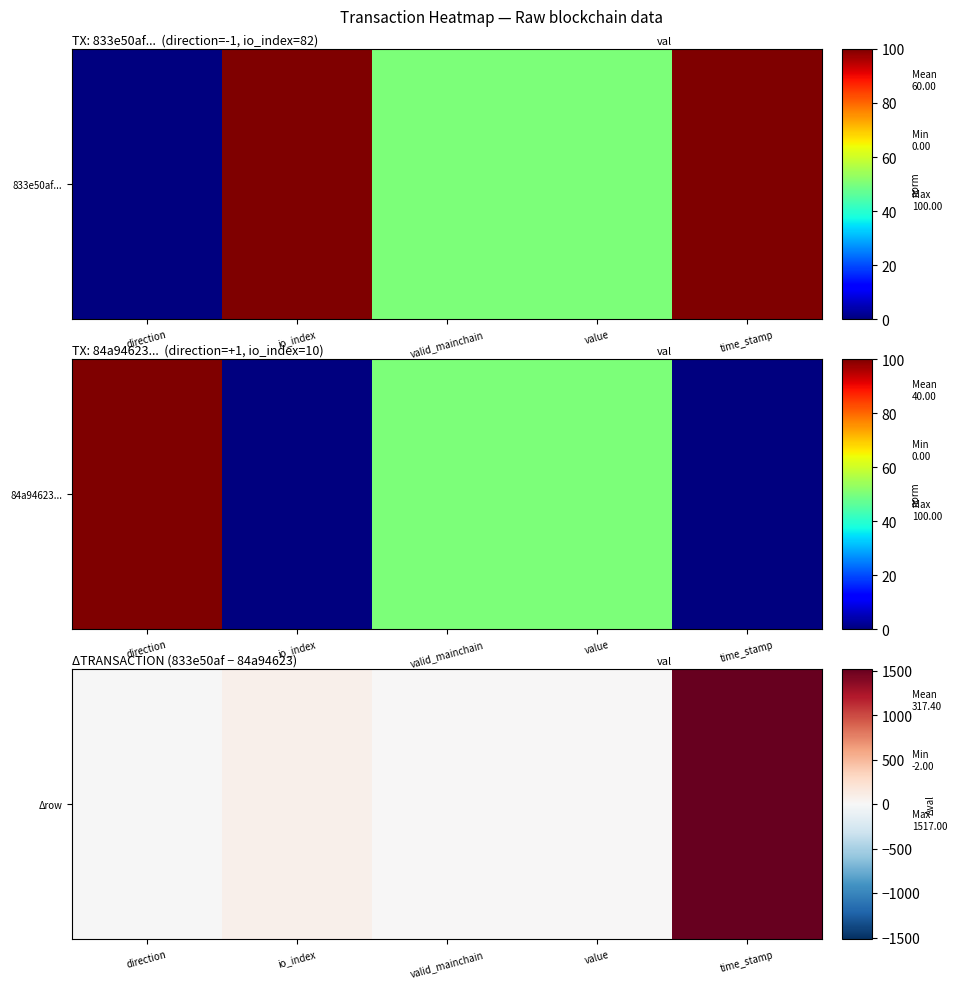

At which label is the value closest to 757?

io_index